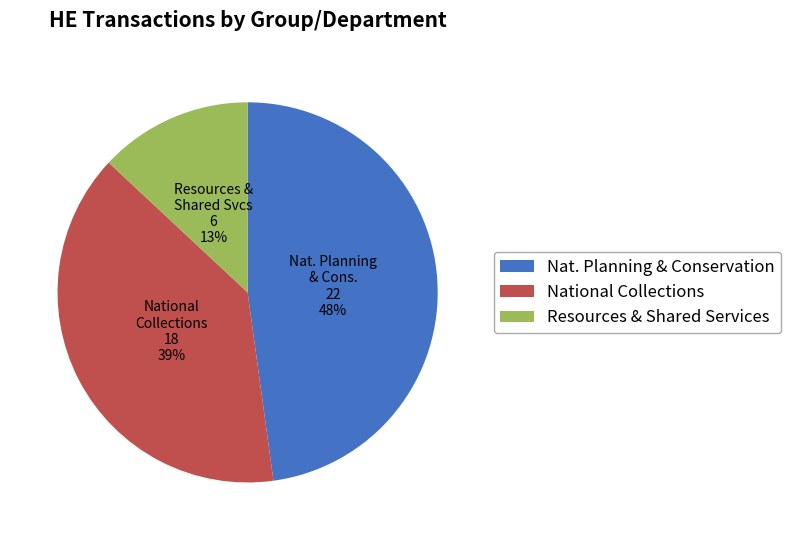

What is the largest slice in the pie chart?

Nat. Planning & Conservation